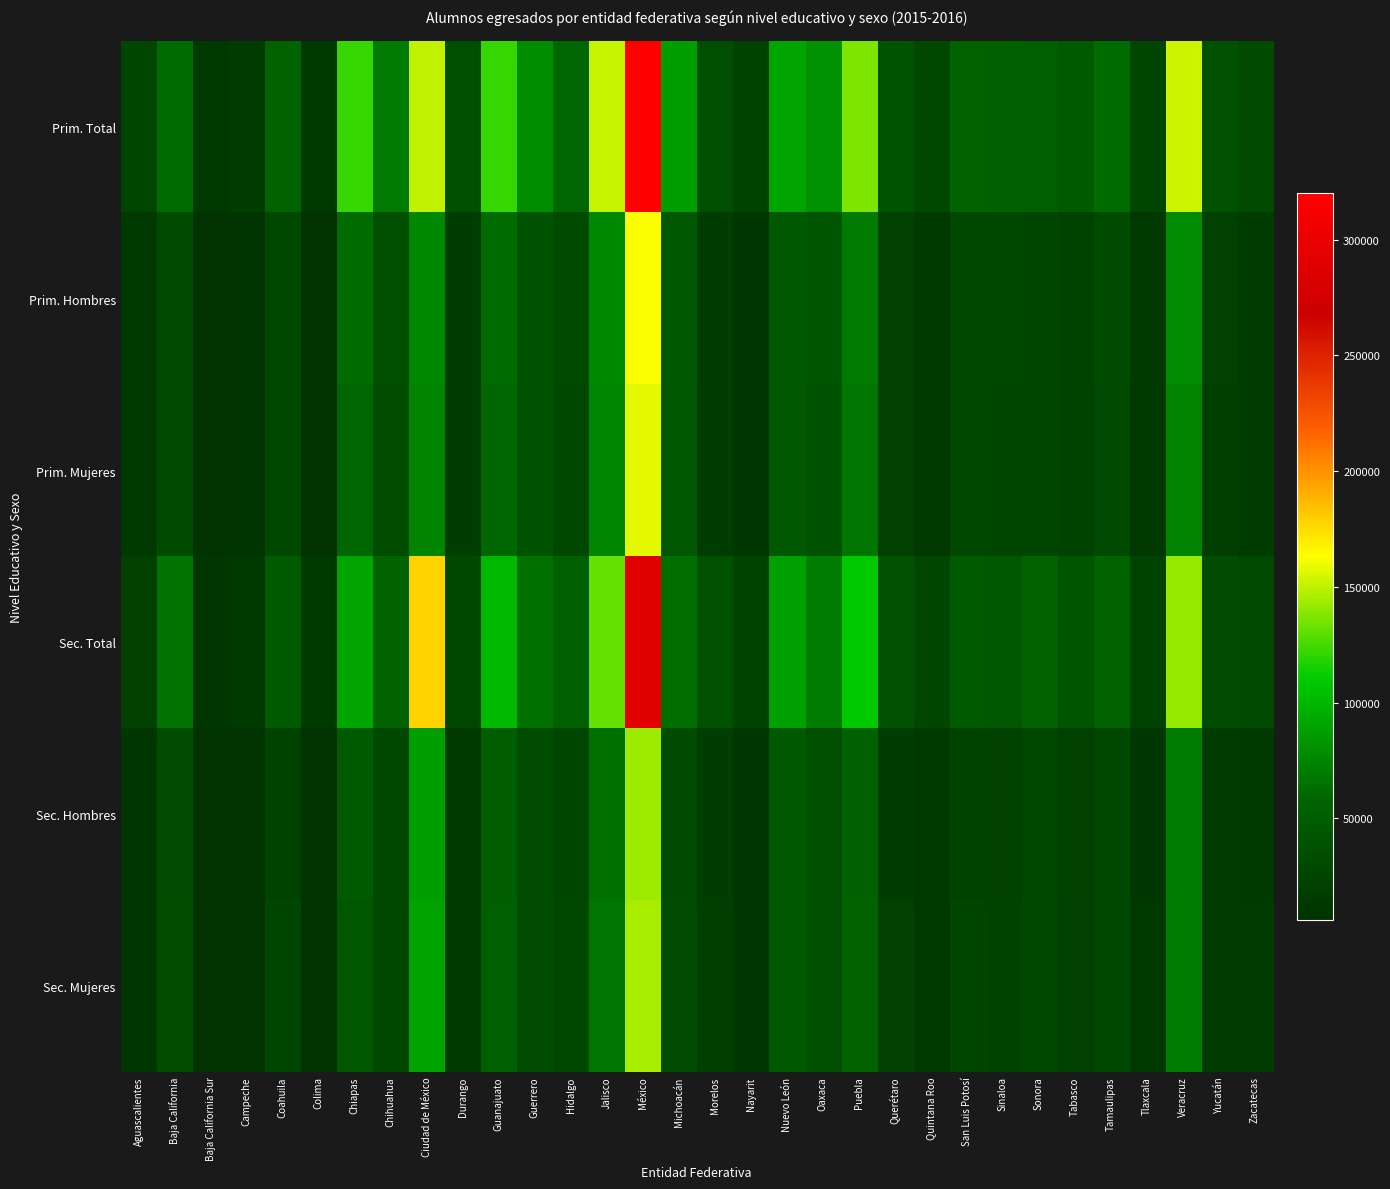

At which category does the chart reach its minimum across all series?

Colima